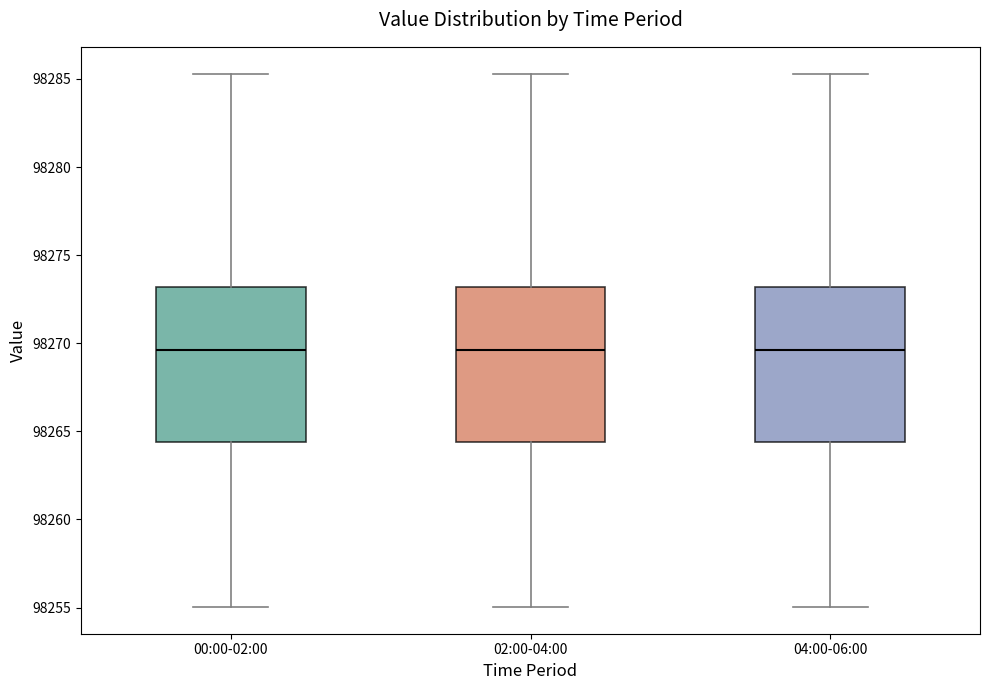

Reading left to right, read every box against the y-axis: the position of its median line, the range the box covers, and the ends of its whiskers. The values are not printed on the chart, so give them approximately, as read against the axis.

00:00-02:00: median 98269.5, box 98264.5 to 98273.0, whiskers 98255.0 to 98285.5
02:00-04:00: median 98269.5, box 98264.5 to 98273.0, whiskers 98255.0 to 98285.5
04:00-06:00: median 98269.5, box 98264.5 to 98273.0, whiskers 98255.0 to 98285.5